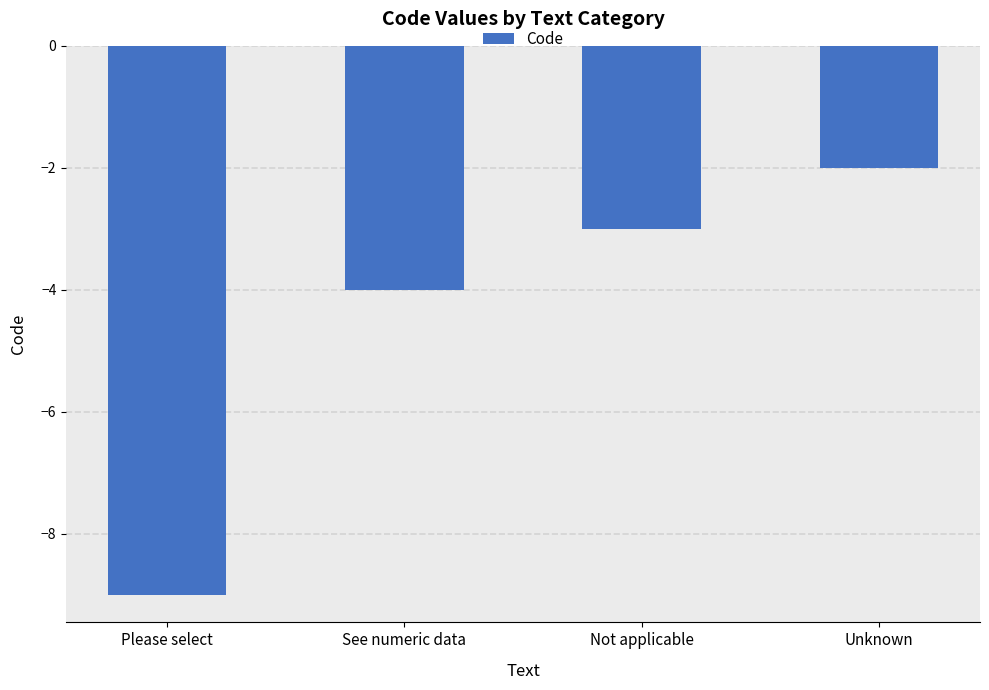

Read the value at Please select.

-9